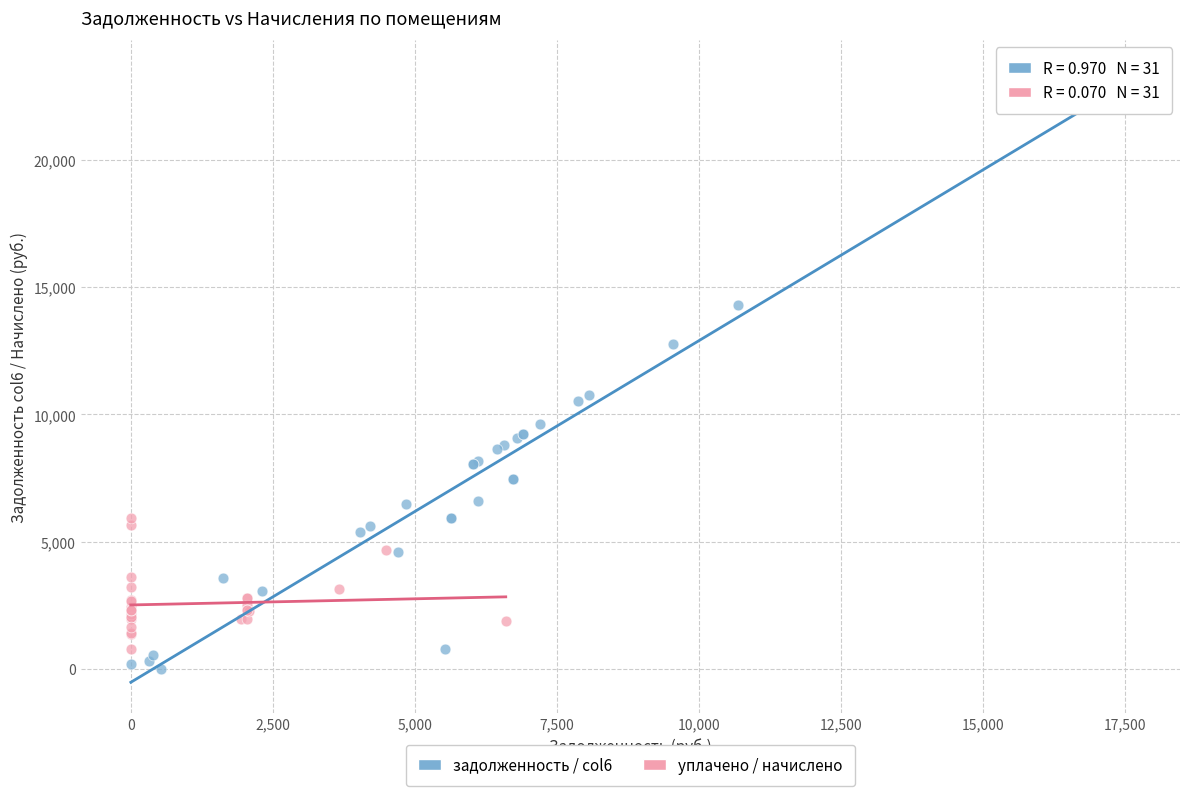

Which series has the largest Y range (max minus min)?

задолженность / col6